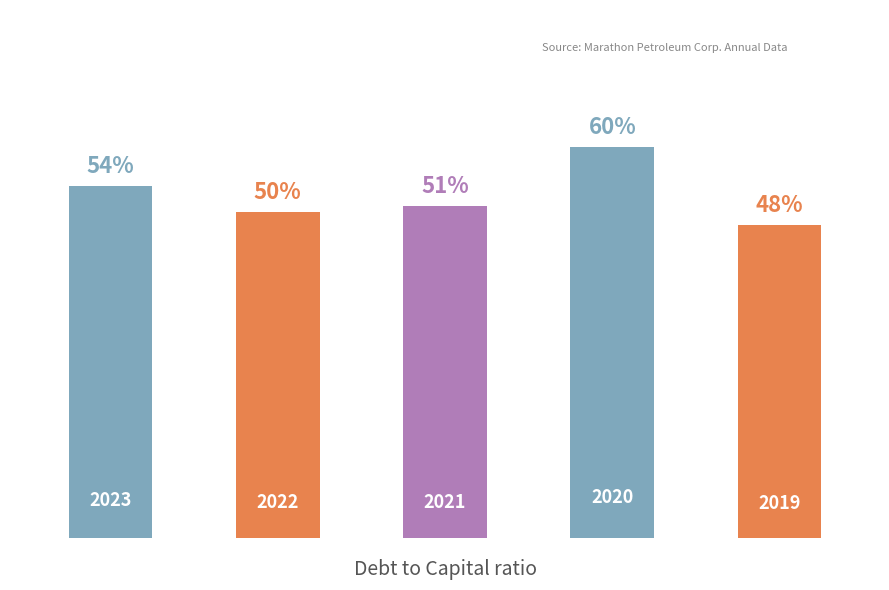

Reading left to right, extract all data points from this chart.

0.5	0.5	0.5	0.6	0.5